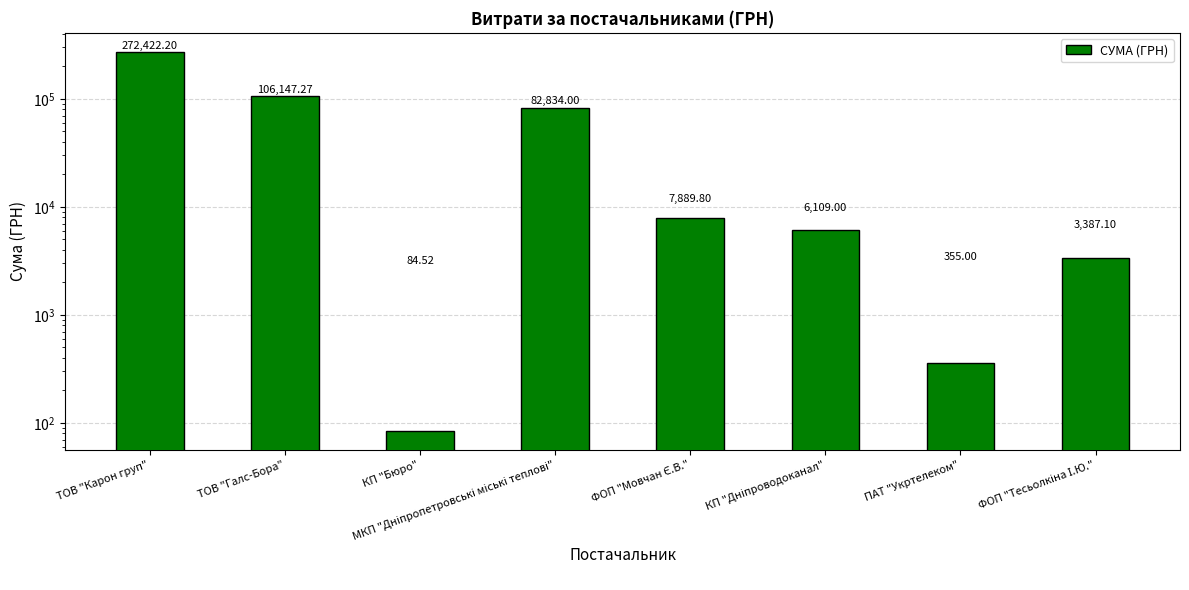

What is the sum of the values at ПАТ "Укртелеком" and ФОП "Мовчан Є.В."?

8244.8